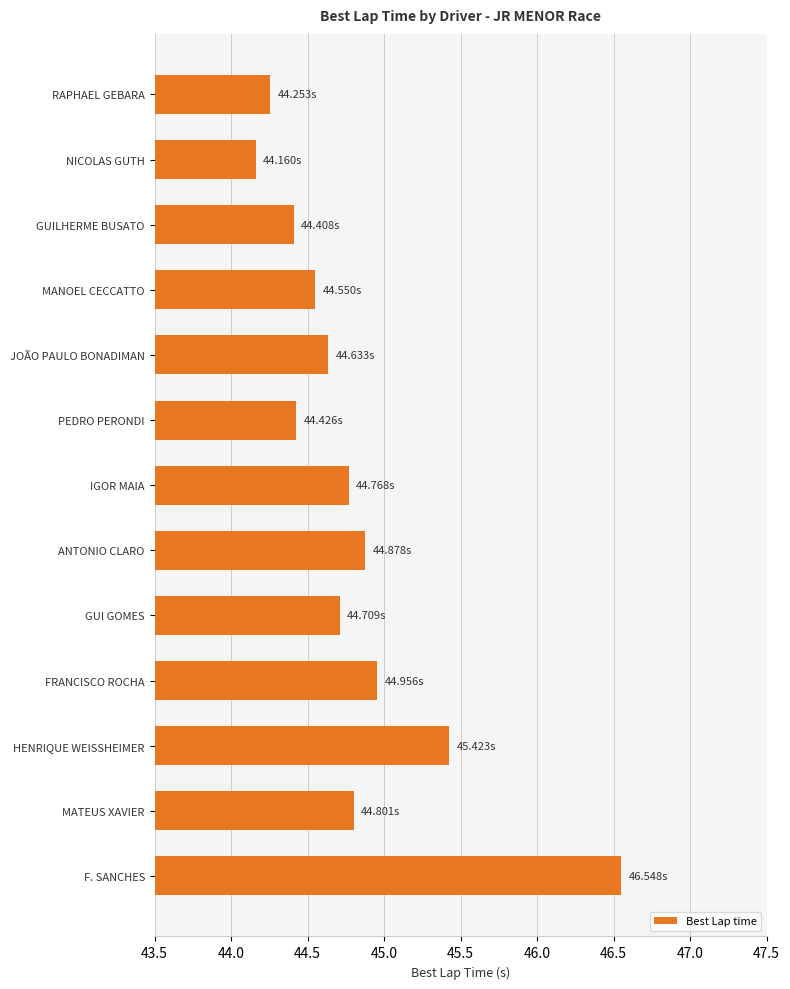

What is the difference between the maximum and second lowest values?

2.3